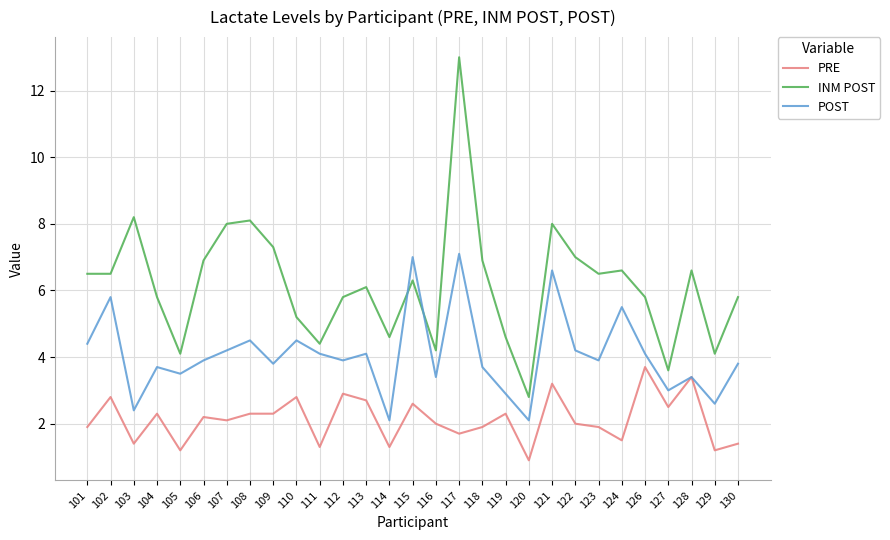

How many intersections are there between INM POST and POST?

2